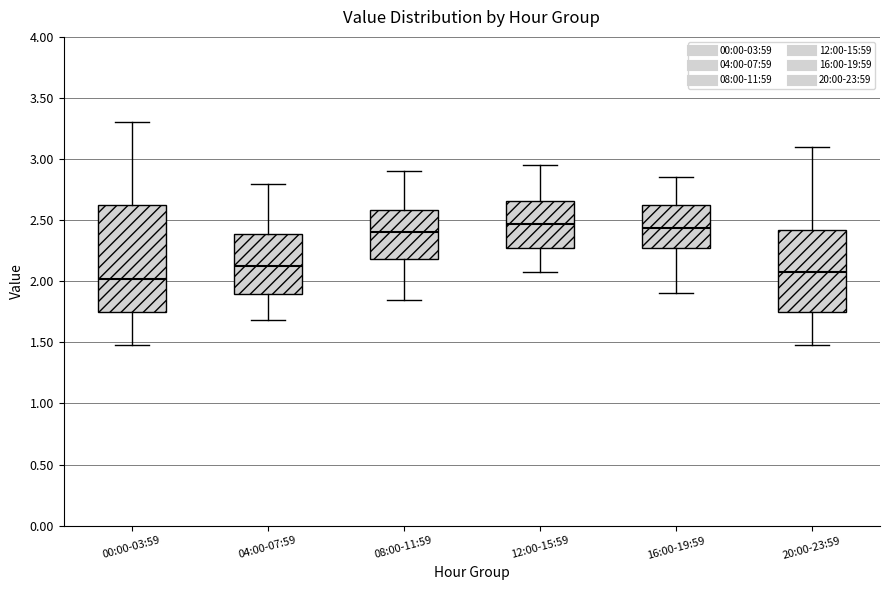

Which box is the tallest, from its lower edge to its upper edge?

00:00-03:59